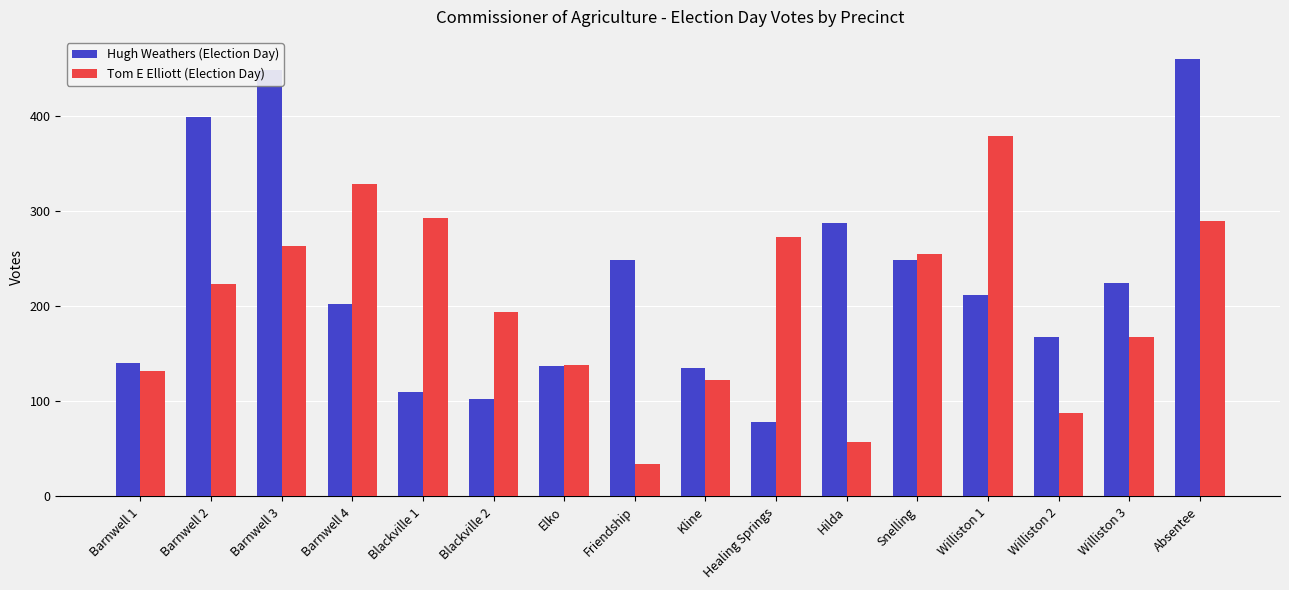

Which series has the widest spread of values?

Hugh Weathers (Election Day)